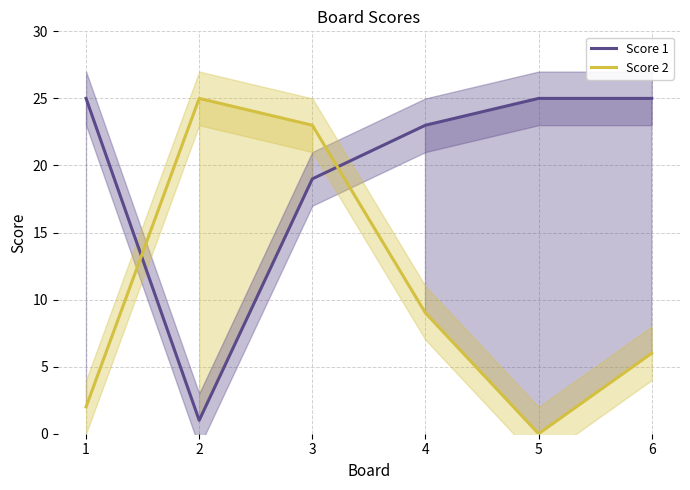

What is the average value of the Score 1 series?

20